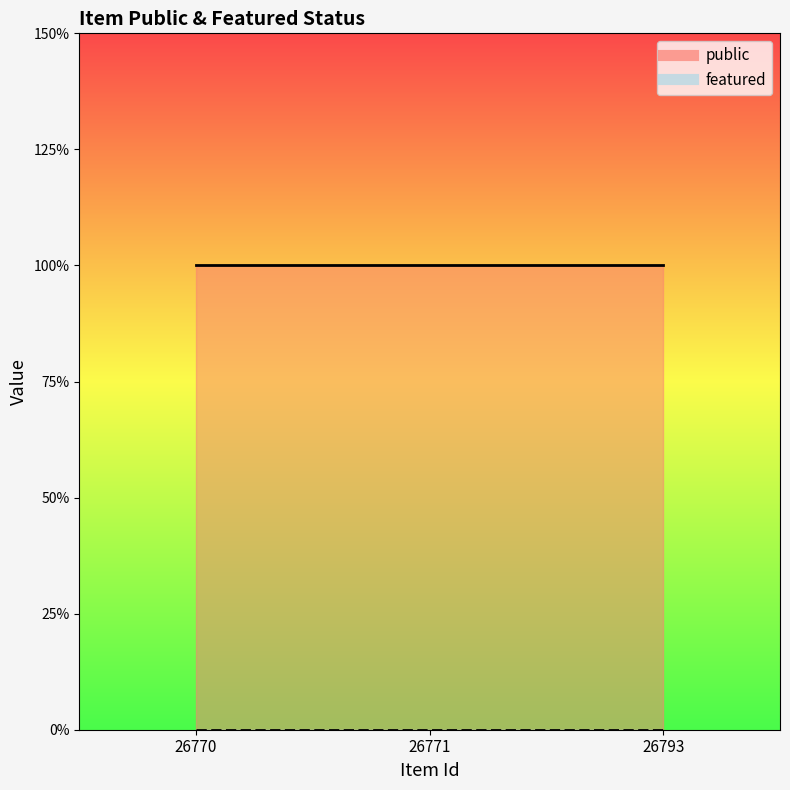

Rank the series at 26771 from highest to lowest value.

public, featured